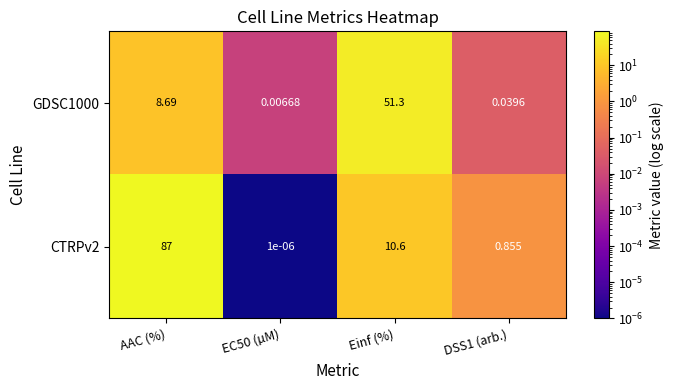

Is the value of GDSC1000 at EC50 (µM) greater than the value of CTRPv2 at EC50 (µM)?

Yes